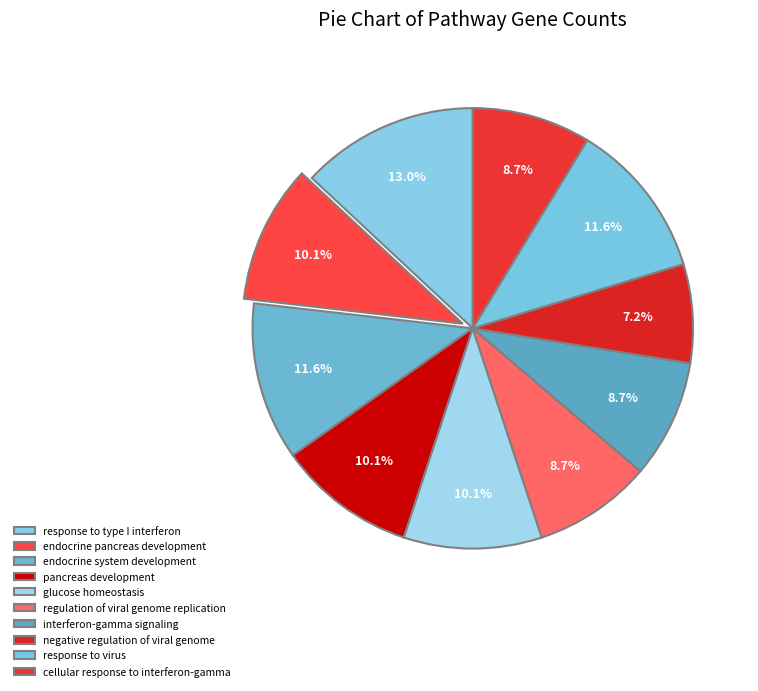

Does any single category account for the majority?

No